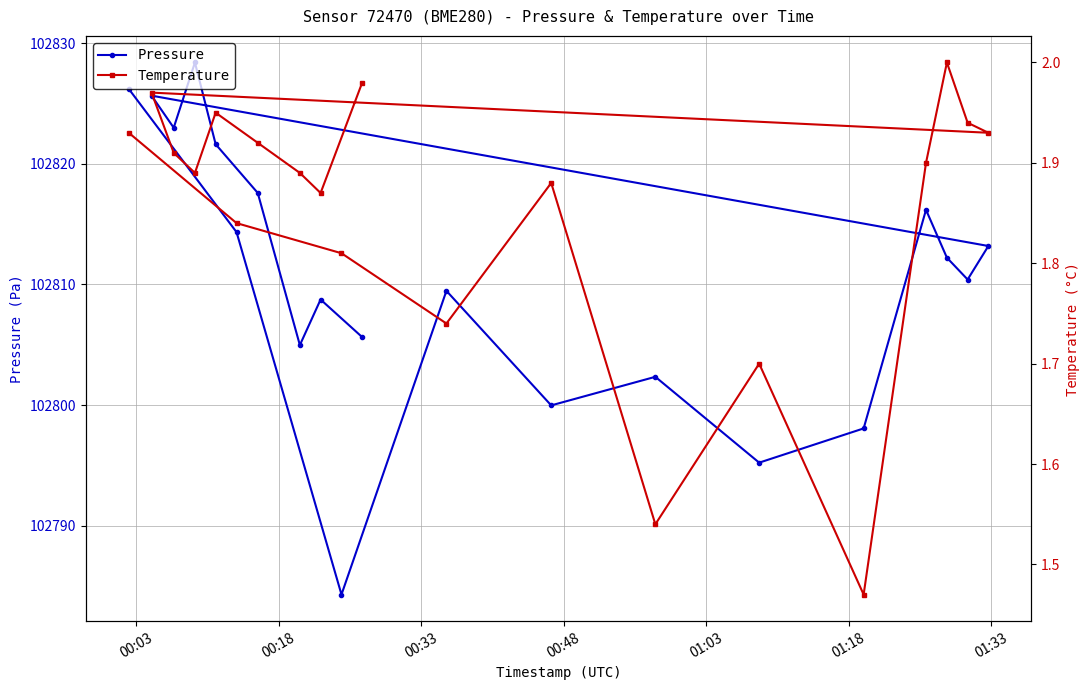

What is the value of the Pressure point at the 2nd from the left?

102825.7